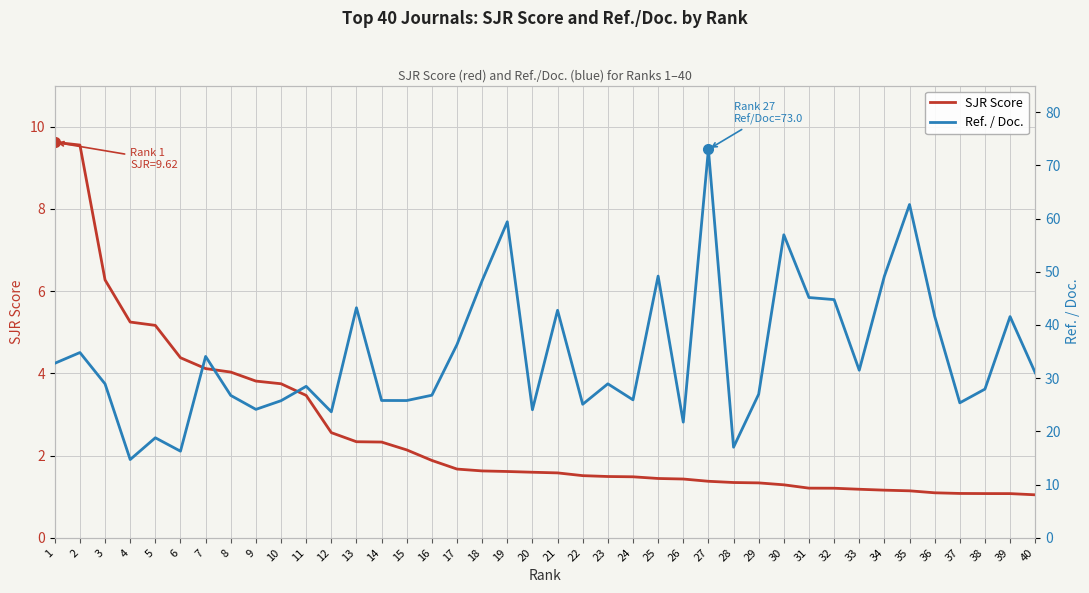

What is the sum of the SJR Score values at 30 and 21?

2.9